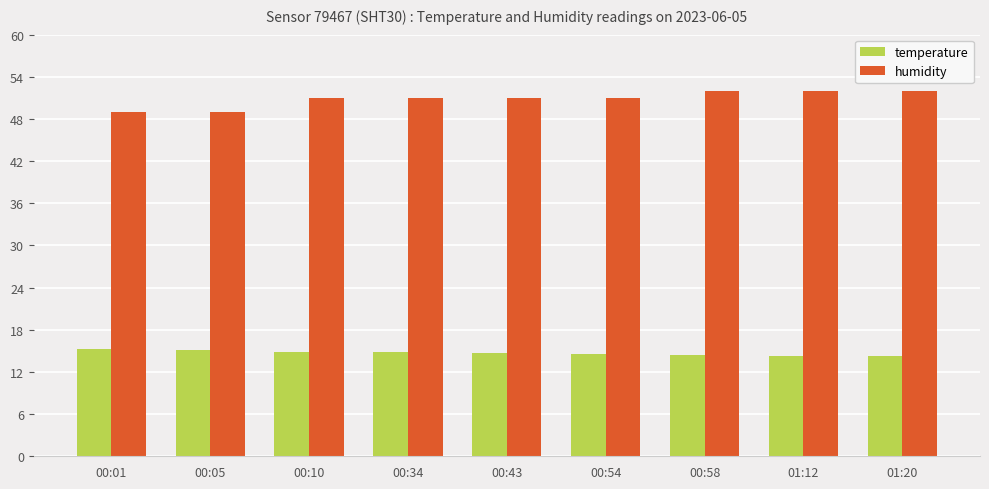

What is the difference between the maximum and second lowest values in the humidity series?

3.0